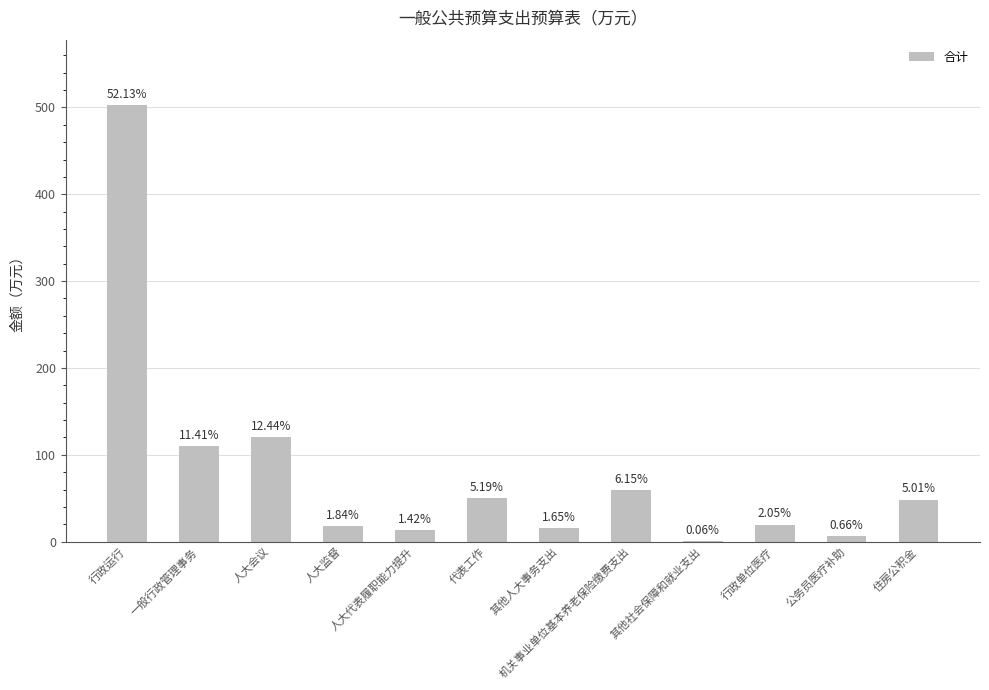

What is the sum of all values?

964.3